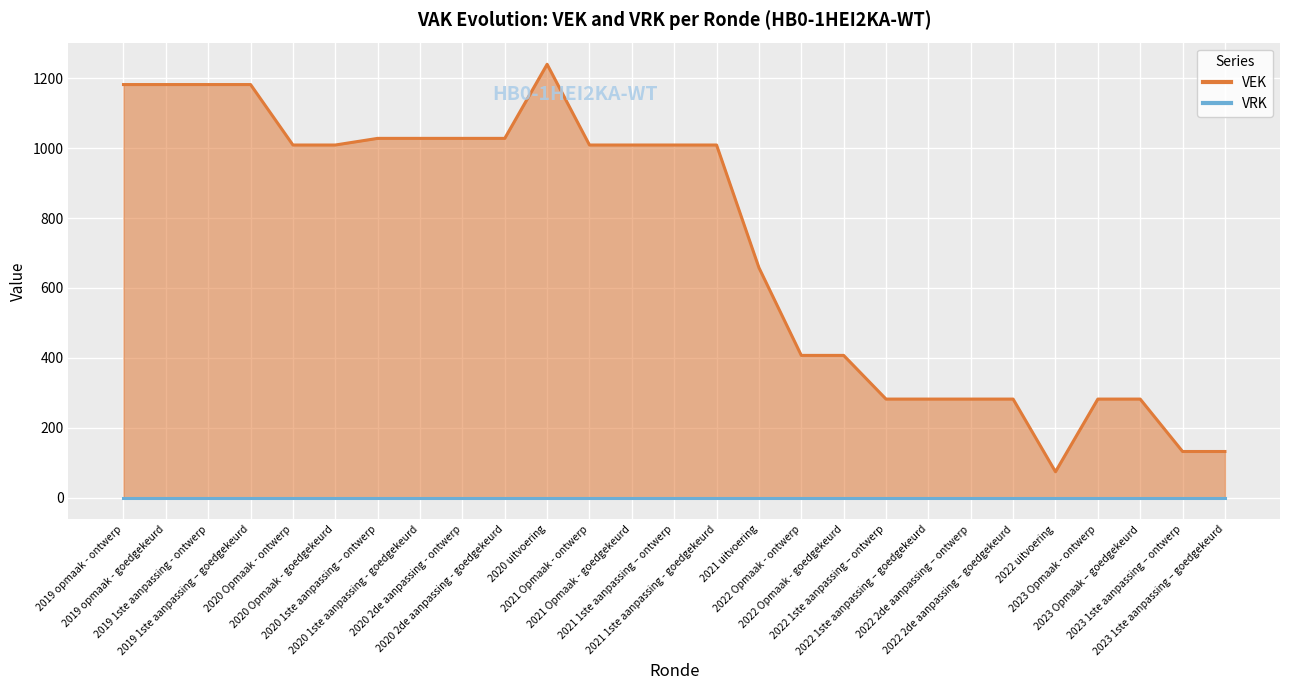

The chart shows a value of 1028 at 2020 2de aanpassing - goedgekeurd. True or false?

True